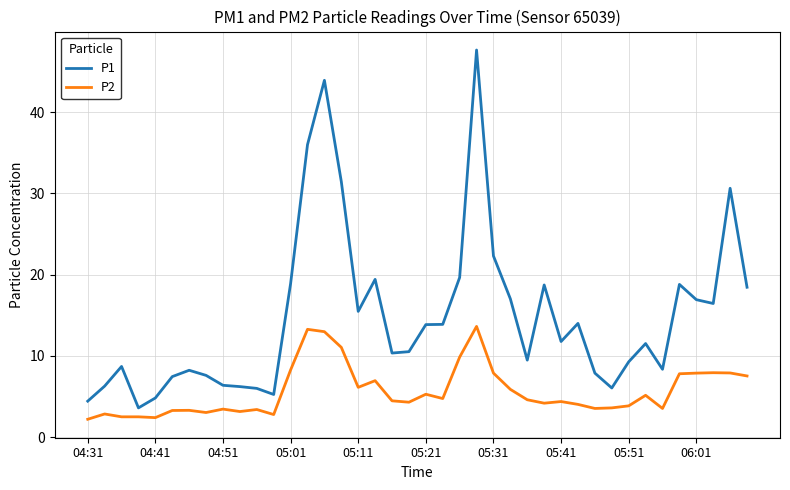

What are all the series names shown in the legend?

P1, P2